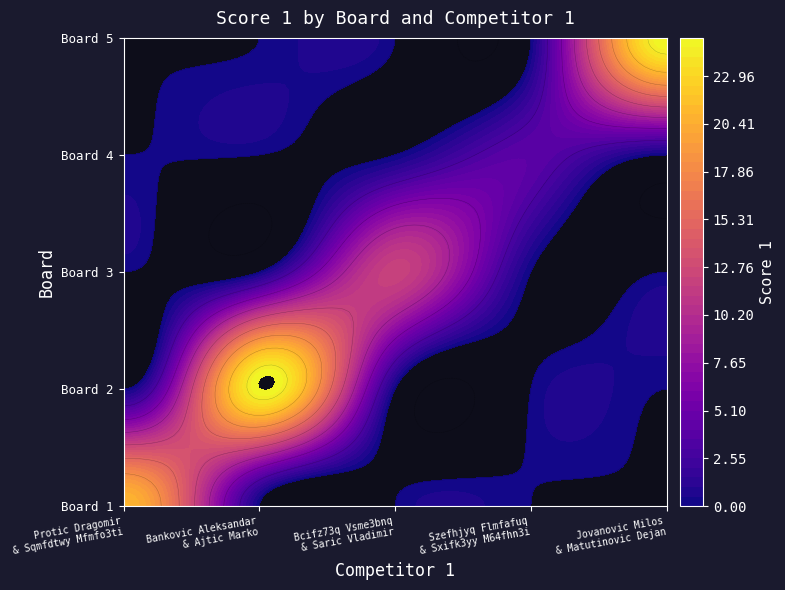

Is the value of Szefhjyq Flmfafuq and Sxifk3yy M64fhn3i at 3 greater than the value of Protic Dragomir and Sqmfdtwy Mfmfo3ti at 5?

No